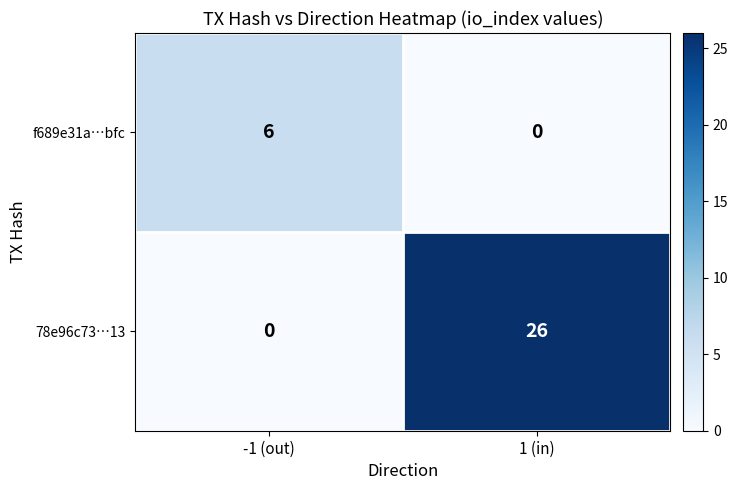

Count the number of categories in the chart.

2